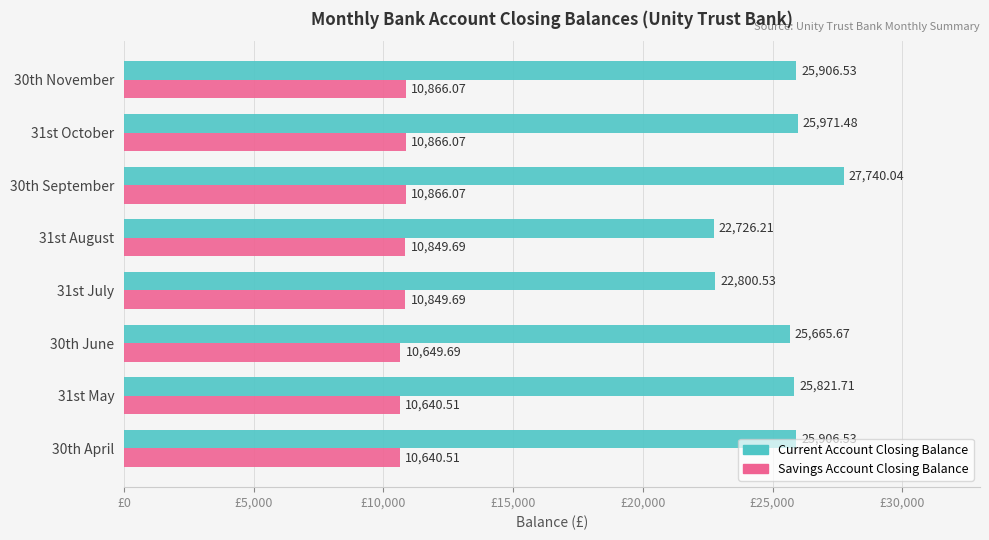

How many values in the Savings Account Closing Balance series are below 10849?

3